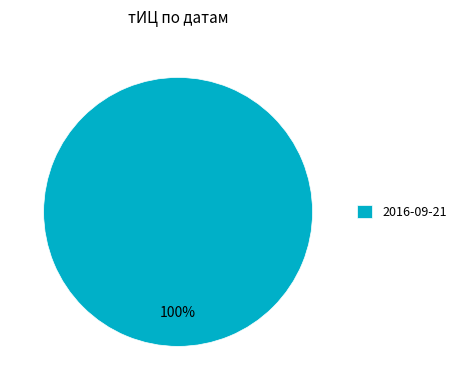

Rank the categories by value from highest to lowest.

2016-09-21